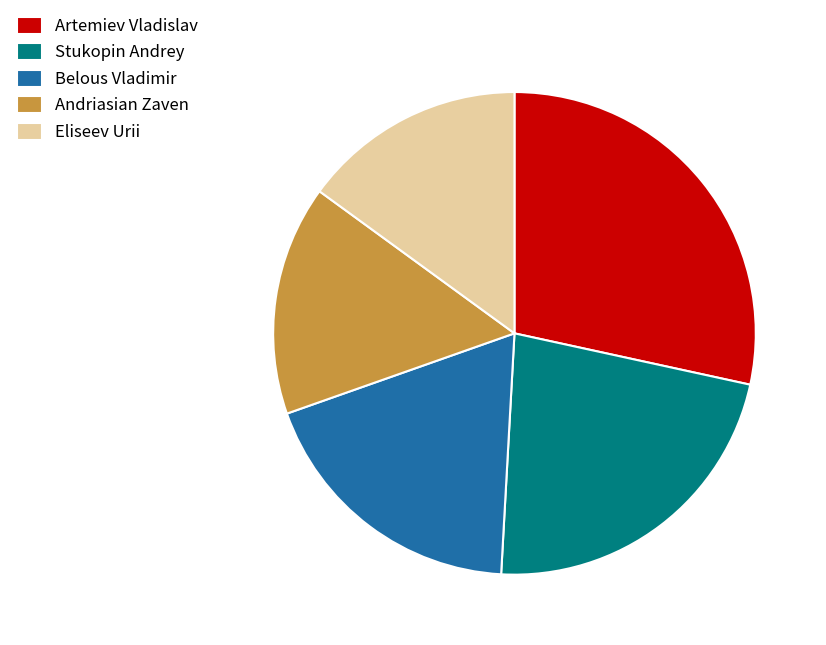

Do Eliseev Urii and Artemiev Vladislav together represent more than half of the pie?

No